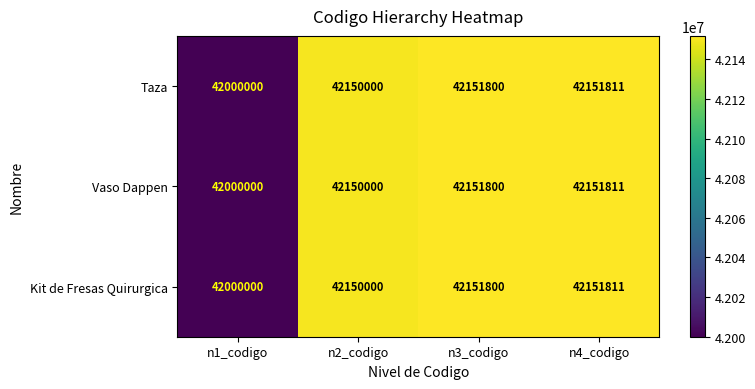

What is the total value across all series at n2_codigo?

126450000